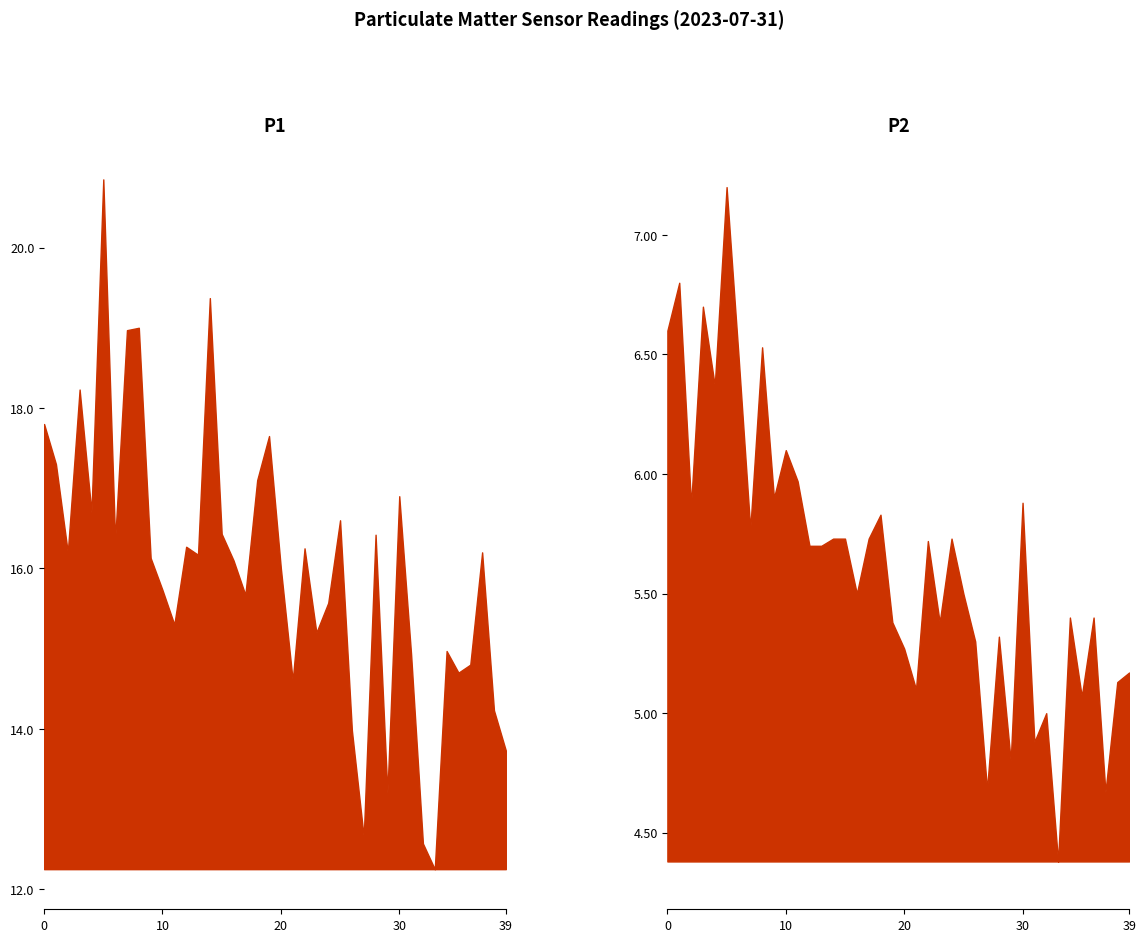

What is the difference between the maximum and minimum values in the P2 series?

2.8